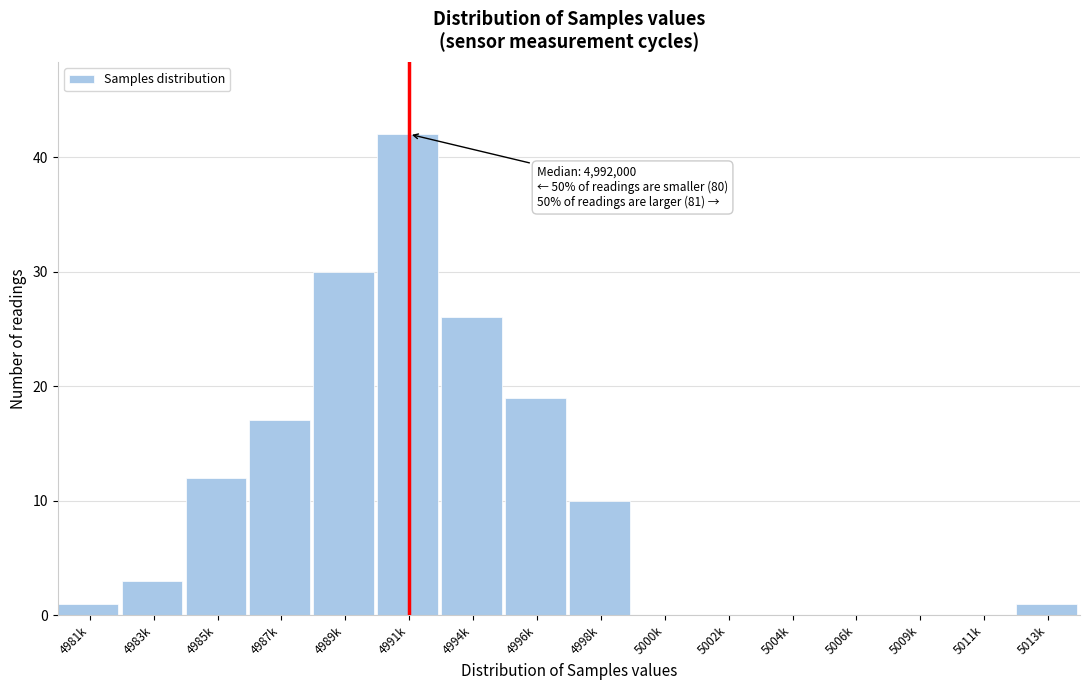

Reading left to right, transcribe all the data shown in this chart.

4981k=1	4983k=3	4985k=12	4987k=17	4989k=30	4991k=42	4994k=26	4996k=19	4998k=10	5000k=0	5002k=0	5004k=0	5006k=0	5009k=0	5011k=0	5013k=1